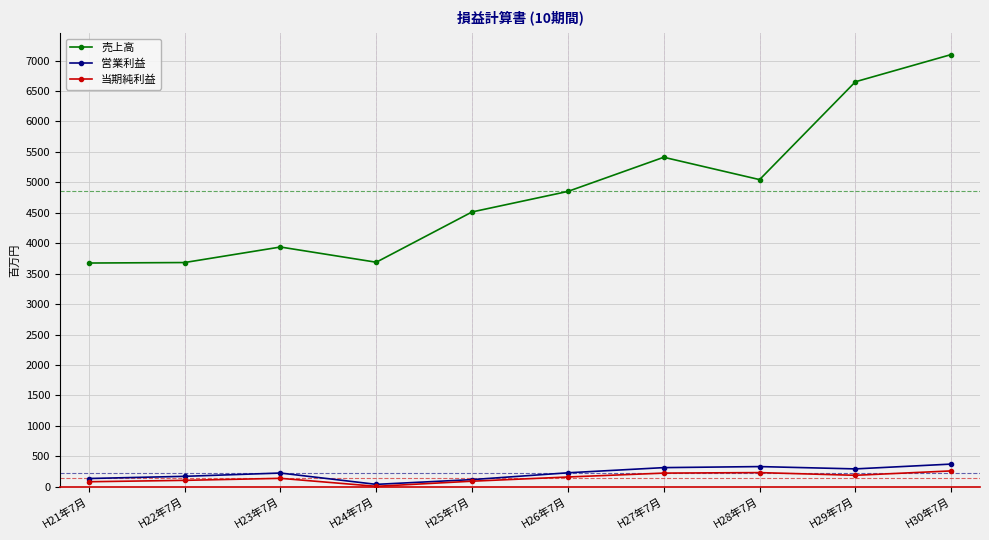

True or false: 売上高 has more than 2 points higher than both neighbors.

False